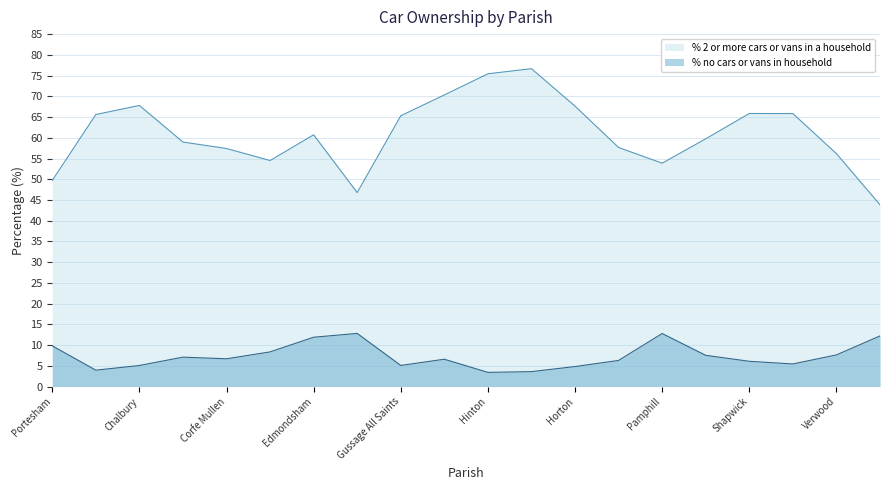

How many data points in % 2 or more cars or vans in a household are above 60?

10